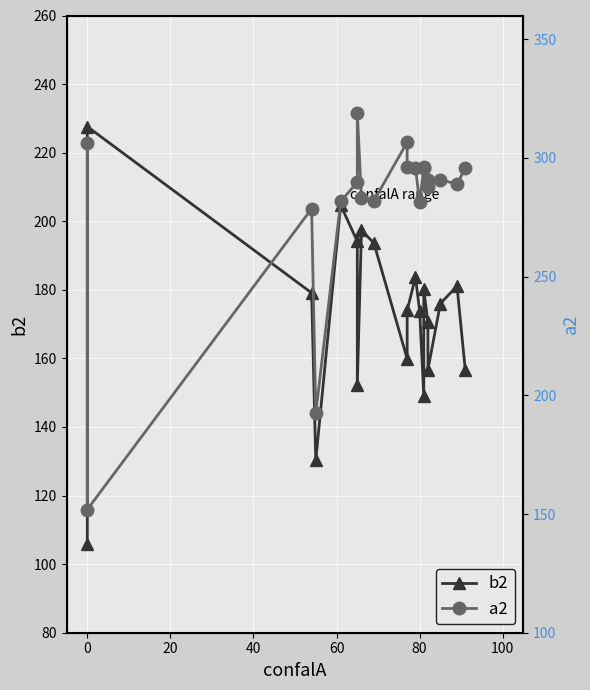

In b2, how many points are lower than both neighbors (excluding endpoints)?

5